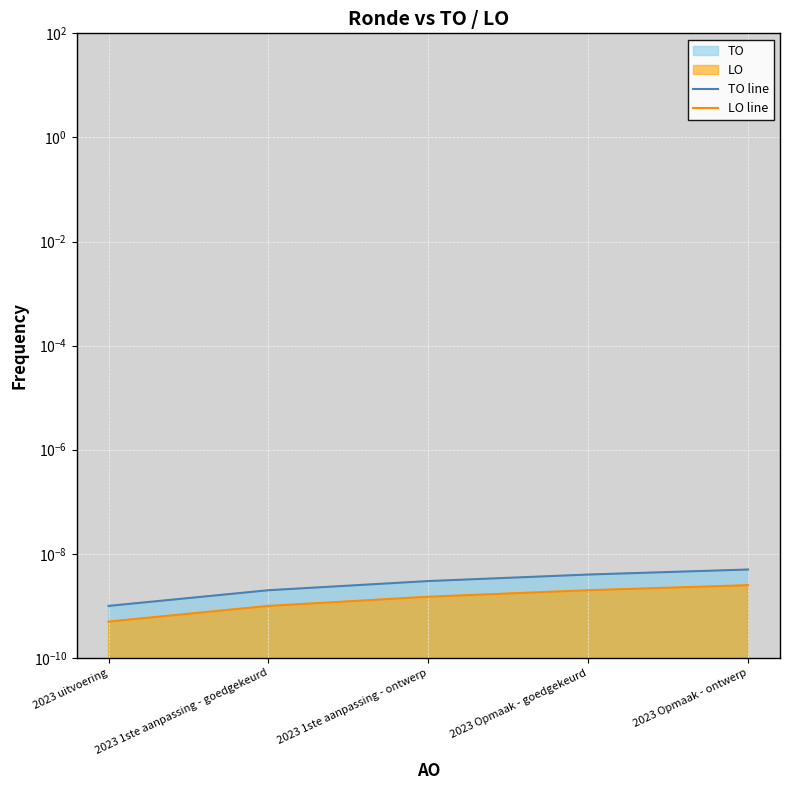

Which series has the widest spread of values?

TO line